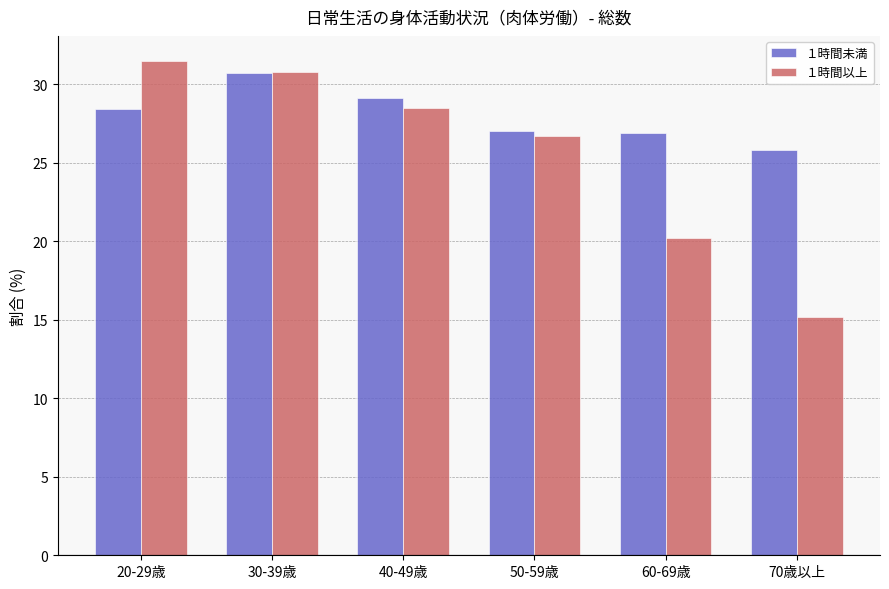

What is the sum of all １時間未満 values?

167.9